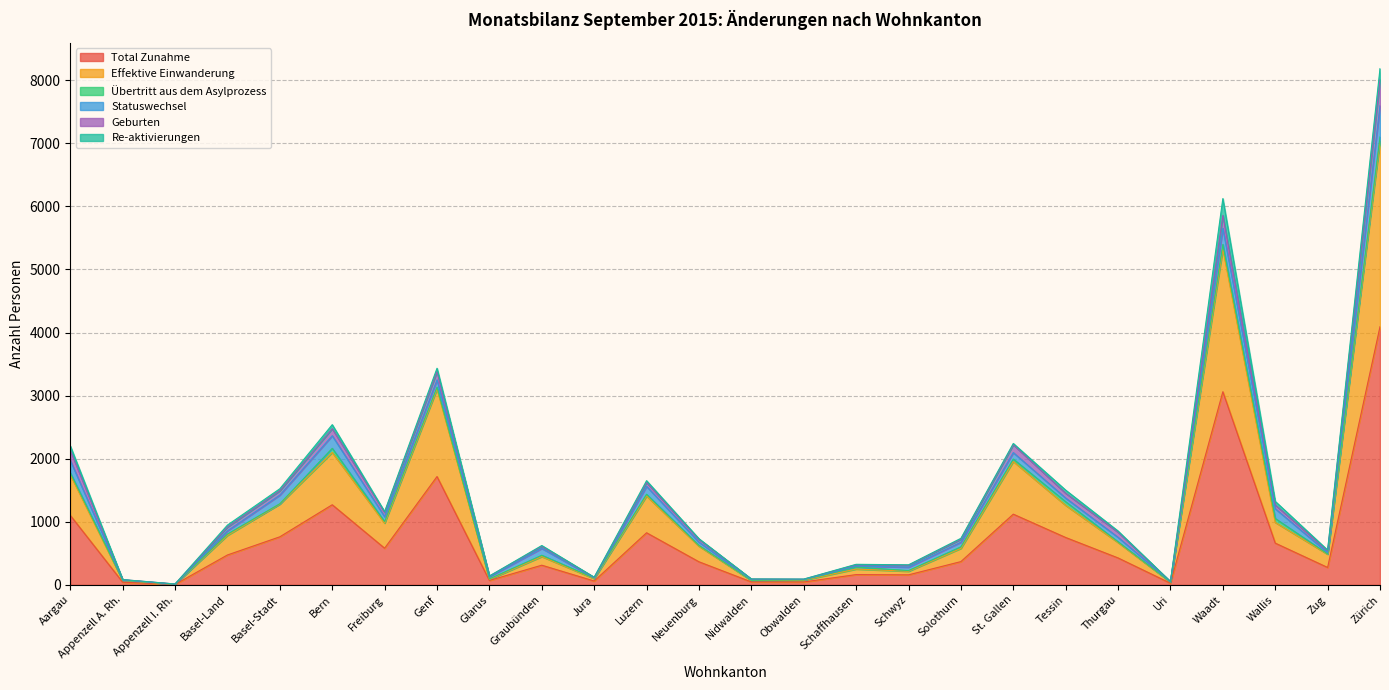

What is the label of the 19th point from the right?

Genf